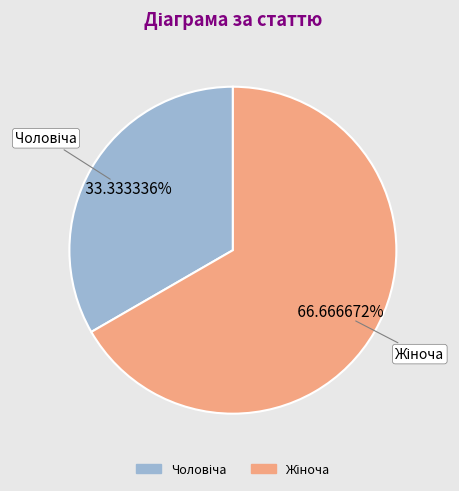

How many slices are in this pie chart?

2